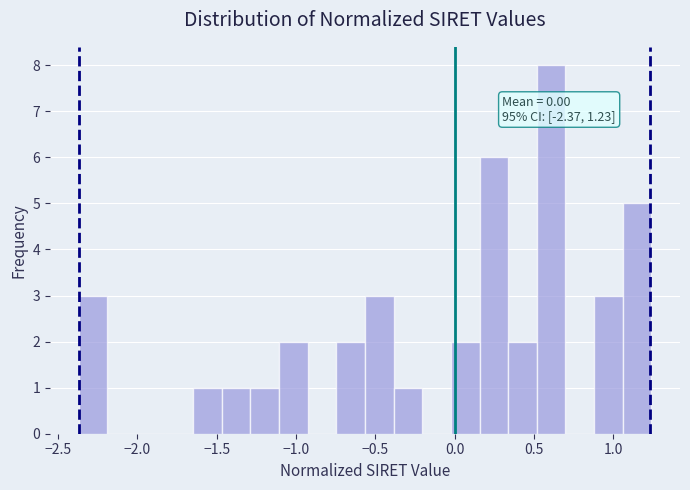

Around what value on the x-axis is the tallest bar? Give the approximate position of its centre, as read against the axis.

0.60